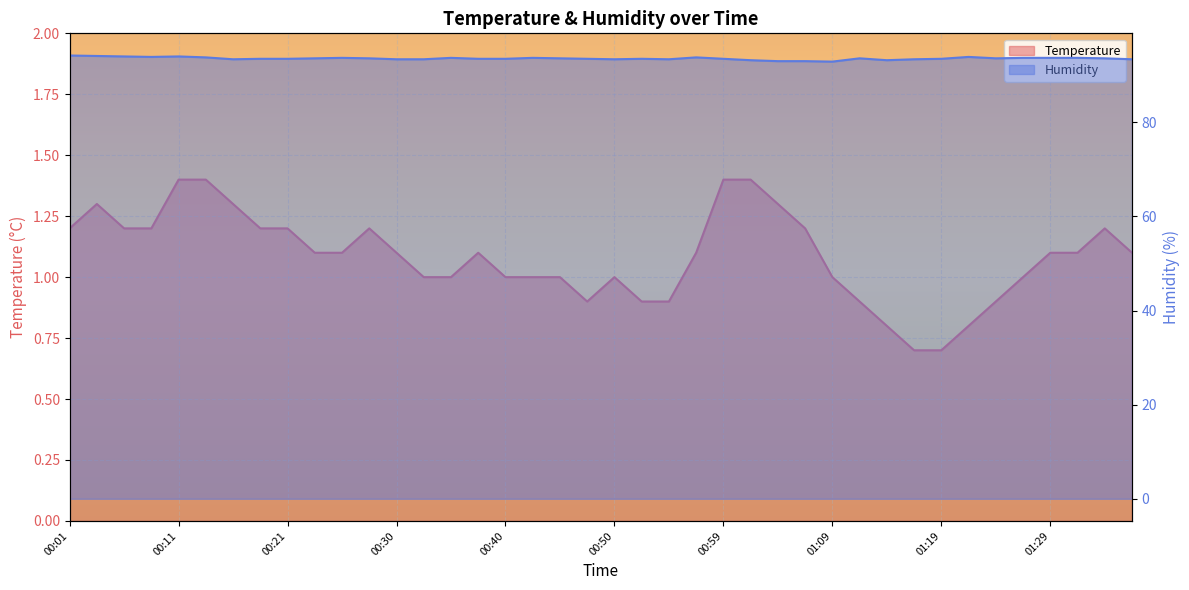

What is the maximum value shown in the chart?

94.2